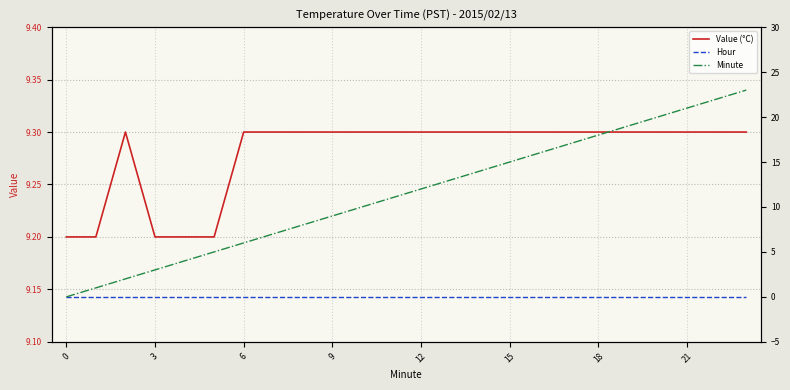

What are all the series names shown in the legend?

Value (°C), Hour, Minute